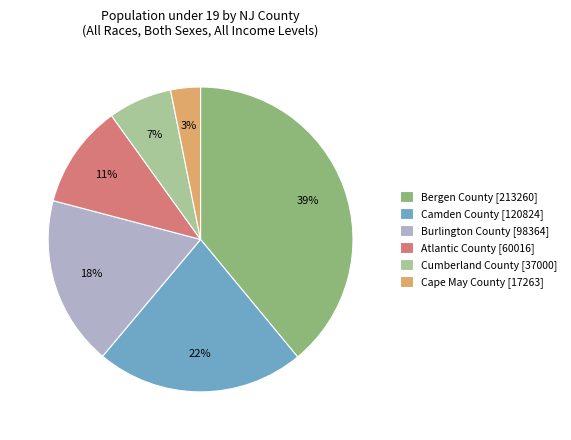

How many segments does this pie chart have?

6